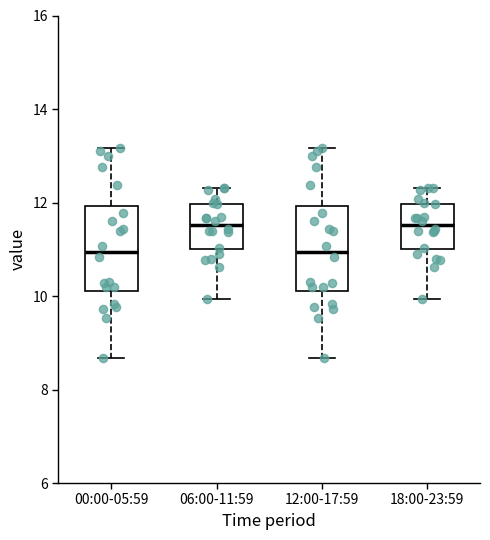

Reading left to right, read every box against the y-axis: the position of its median line, the range the box covers, and the ends of its whiskers. The values are not printed on the chart, so give them approximately, as read against the axis.

00:00-05:59: median 11.0, box 10.2 to 12.0, whiskers 8.6 to 13.2
06:00-11:59: median 11.6, box 11.0 to 12.0, whiskers 10.0 to 12.4
12:00-17:59: median 11.0, box 10.2 to 12.0, whiskers 8.6 to 13.2
18:00-23:59: median 11.6, box 11.0 to 12.0, whiskers 10.0 to 12.4